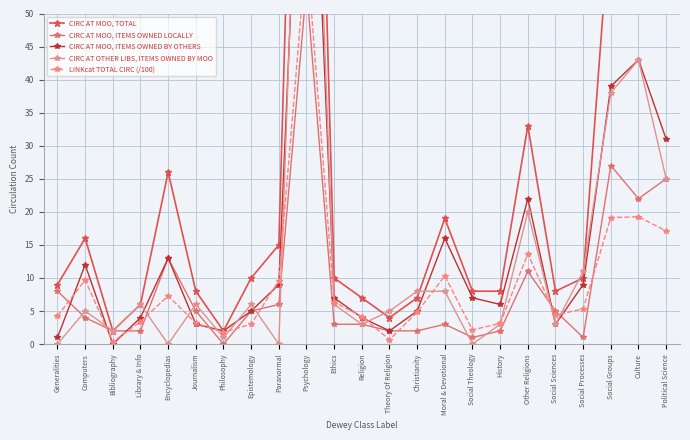

Which label corresponds to the largest value in the chart?

Psychology